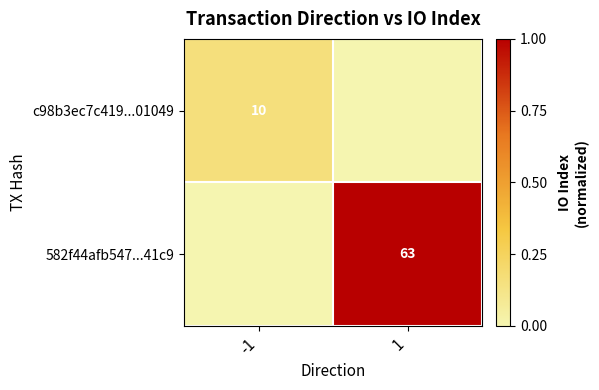

Is it true that c98b3ec7c419...01049 equals 10 at -1?

True